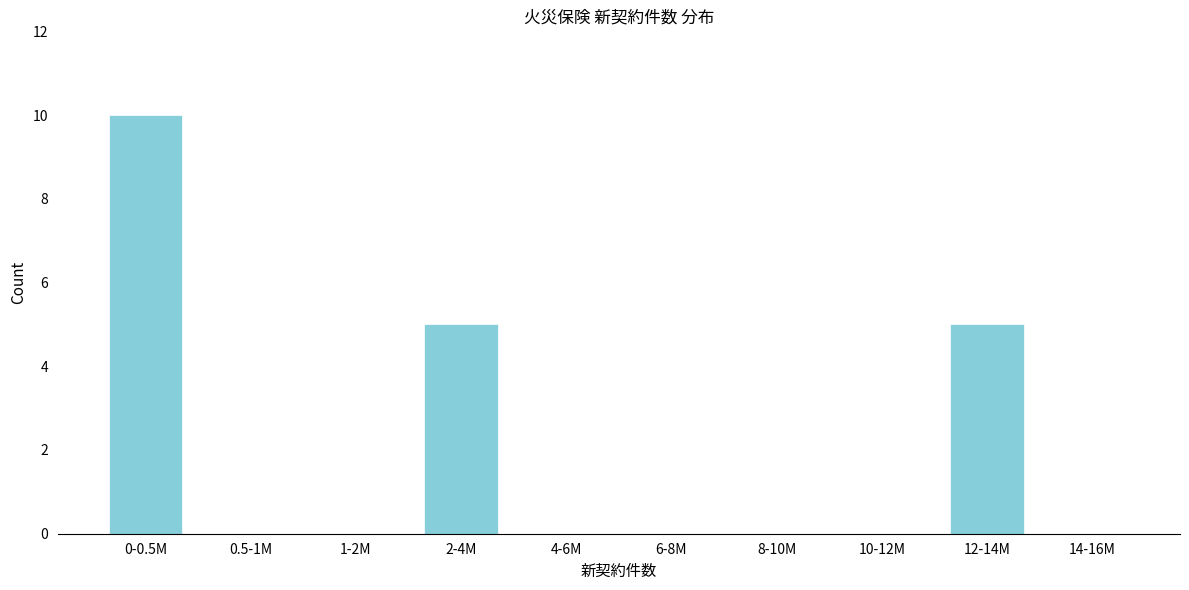

Reading right to left, extract all data points from this chart.

14-16M=0	12-14M=5	10-12M=0	8-10M=0	6-8M=0	4-6M=0	2-4M=5	1-2M=0	0.5-1M=0	0-0.5M=10